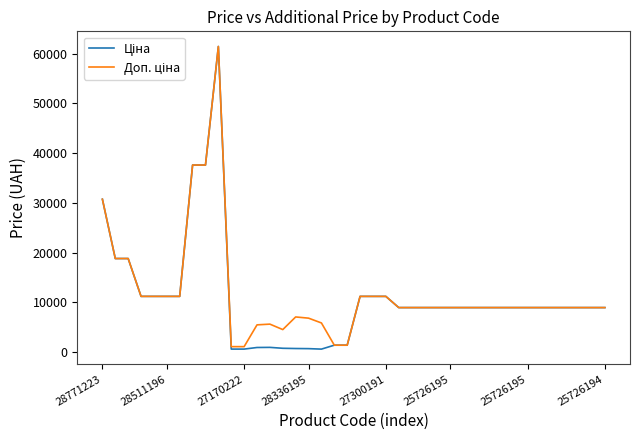

What is the maximum value shown in the chart?

61434.3